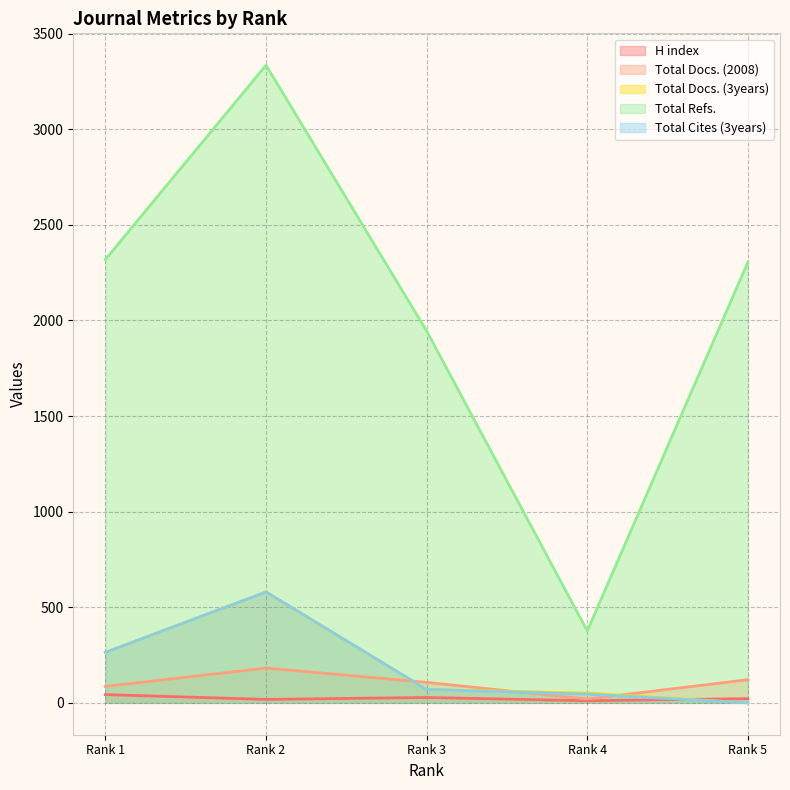

Which series has the largest total across all categories?

Total Refs.